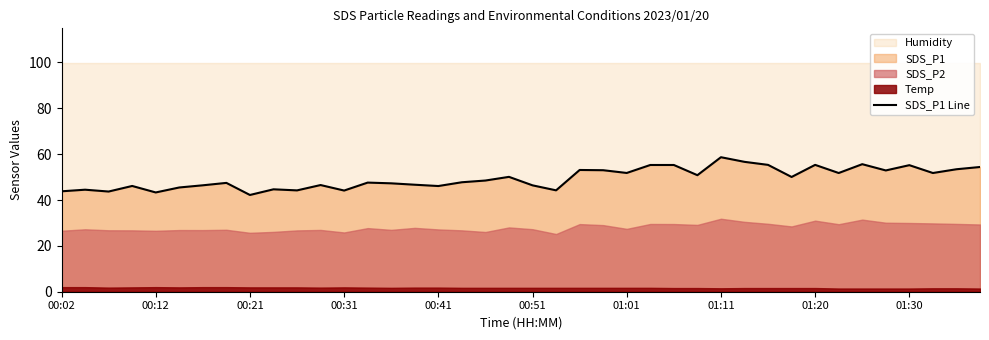

What is the ratio of the value at 10 to the value at 21?

1.0